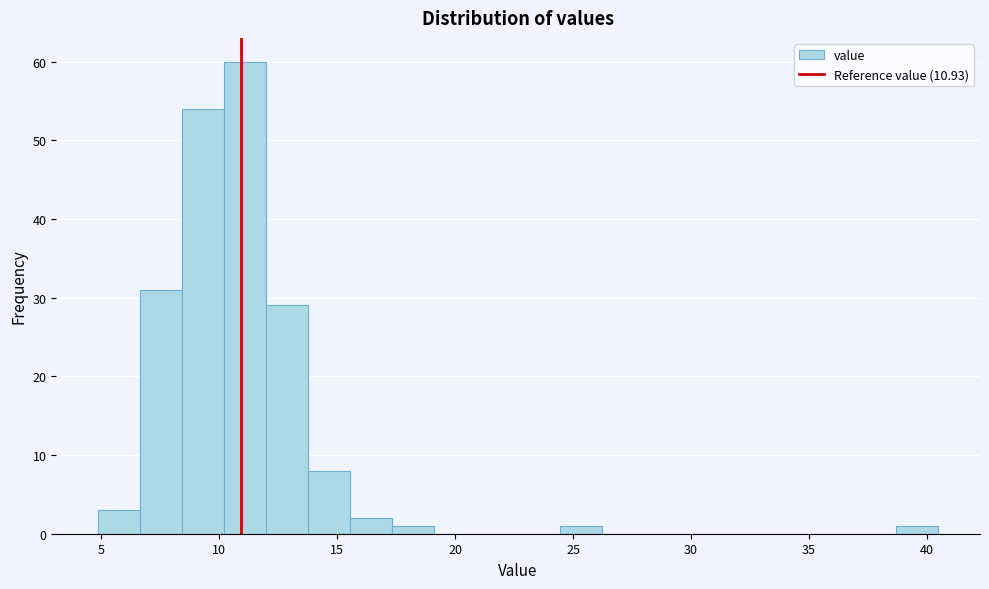

Read against the x-axis, roughly where is the centre of the tallest bar?

11.0